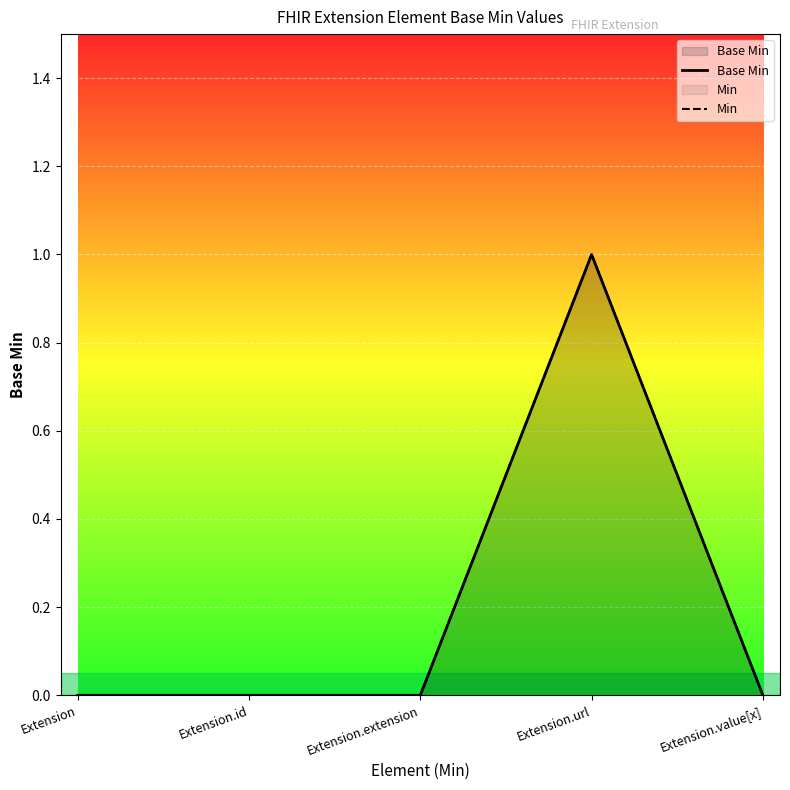

Where is the first local maximum for Min?

Extension.url